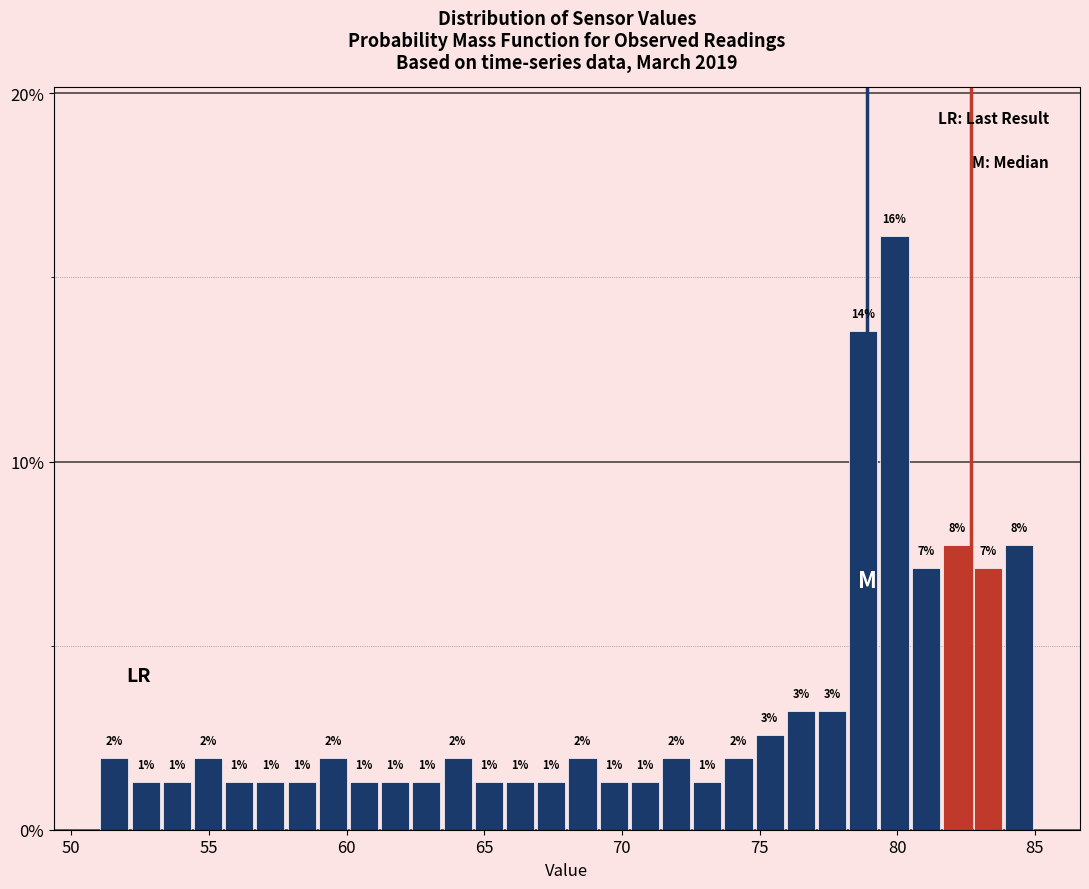

Around what value on the x-axis is the tallest bar? Give the approximate position of its centre, as read against the axis.

80.0